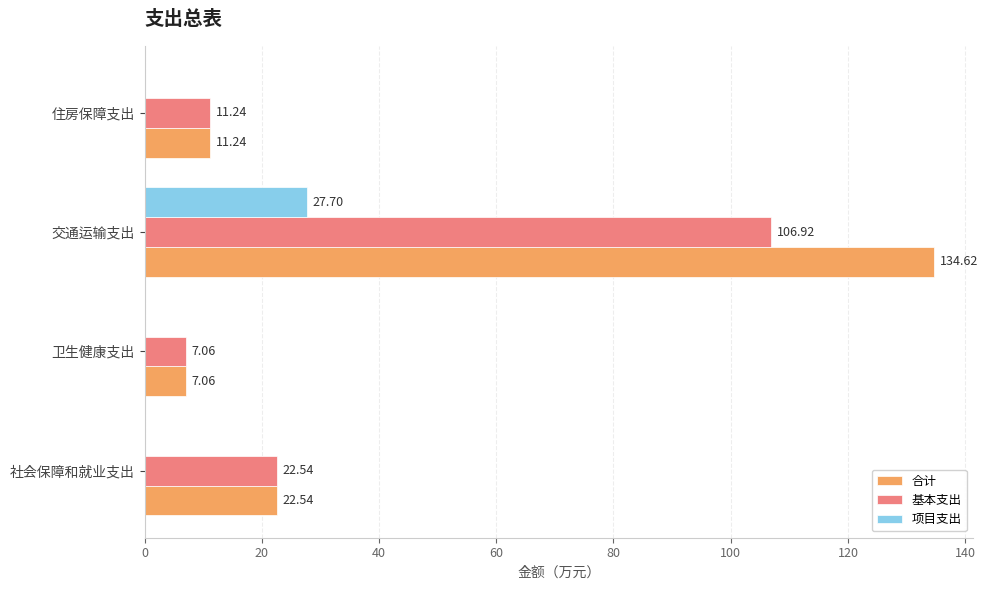

Which category has the highest value across all series?

交通运输支出